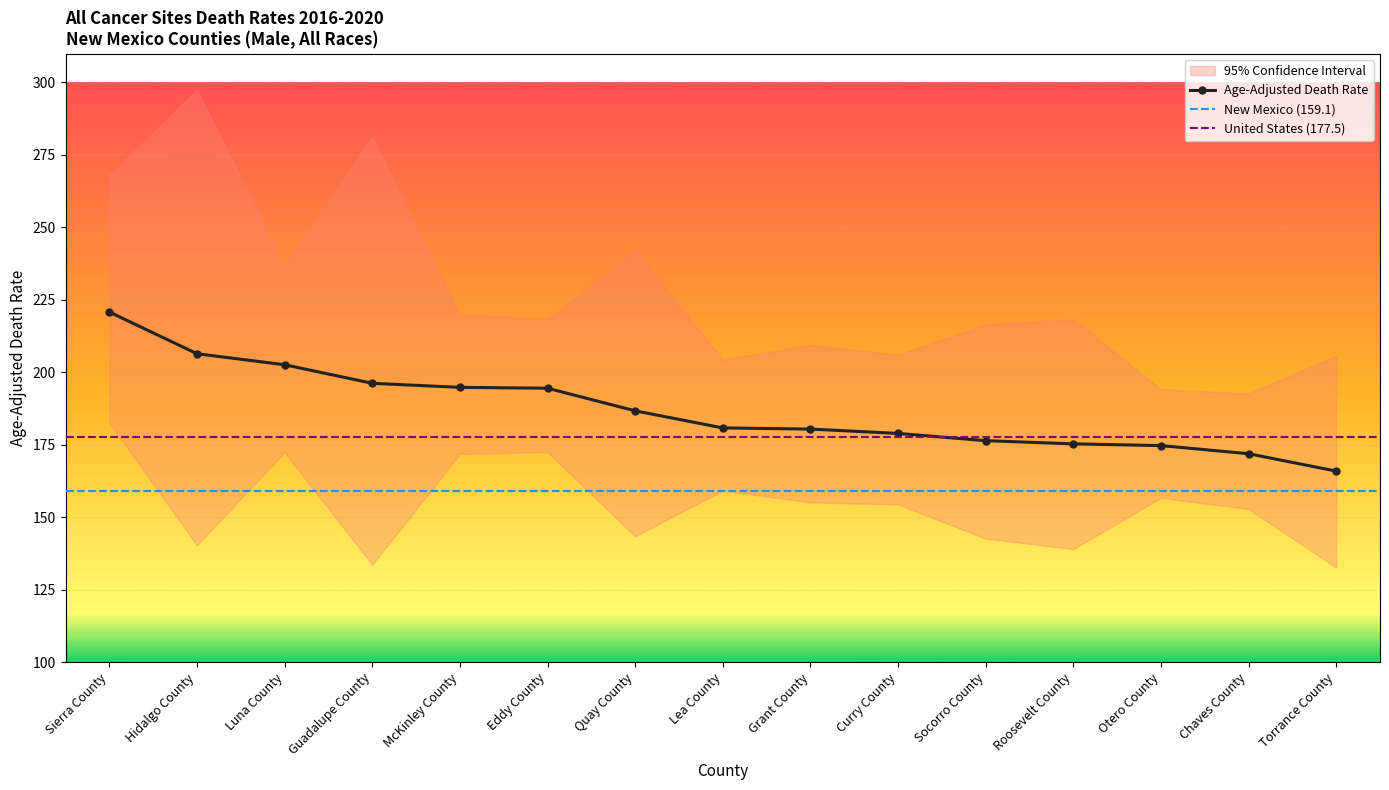

How many interior local valleys does the Upper CI series have?

5